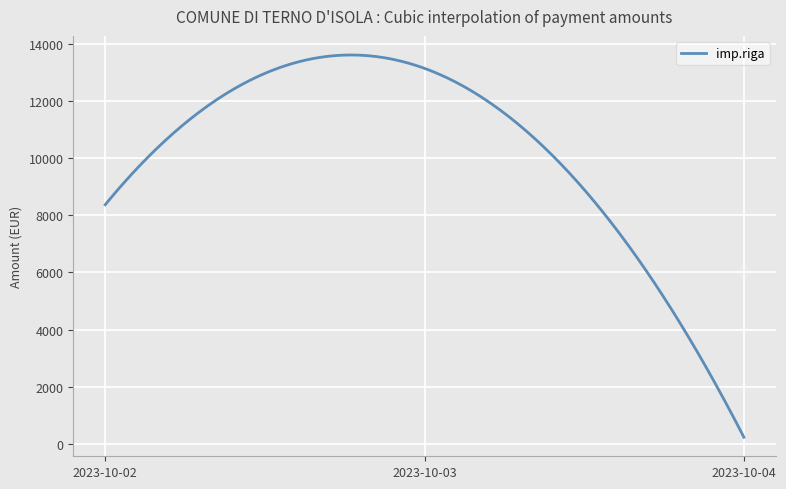

What is the difference between the maximum and minimum values?

13378.7